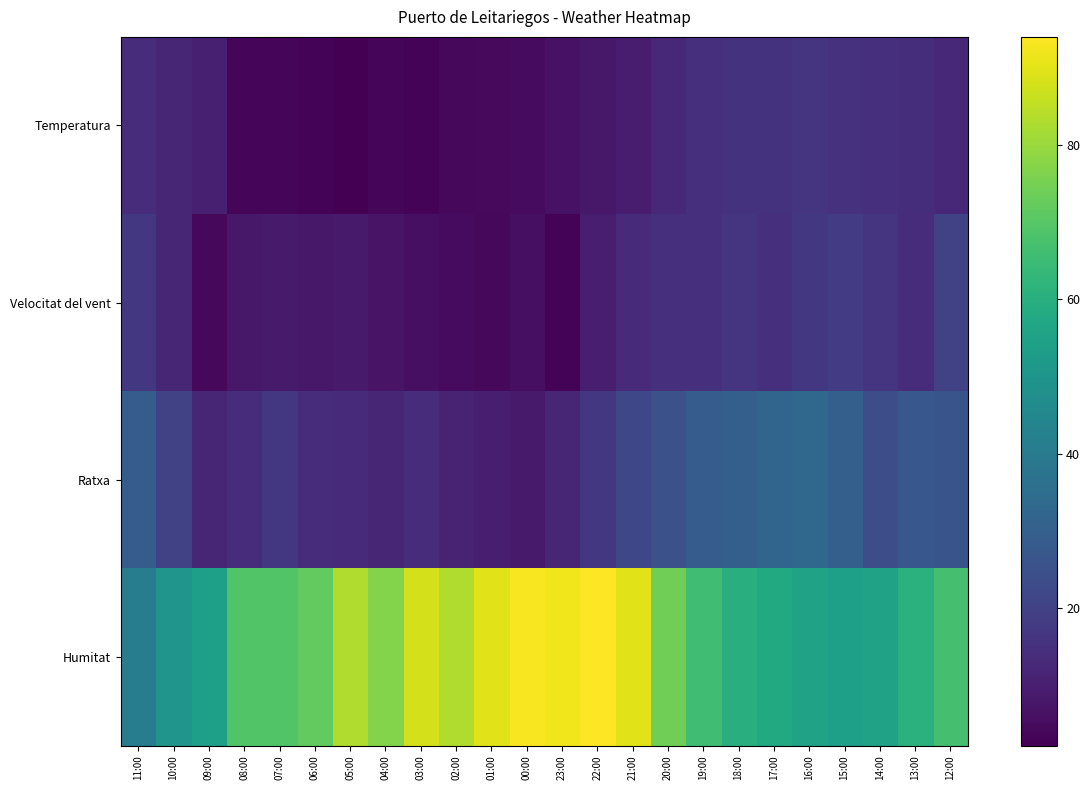

List the series in order of their peak value, highest first.

Humitat, Ratxa, Velocitat del vent, Temperatura